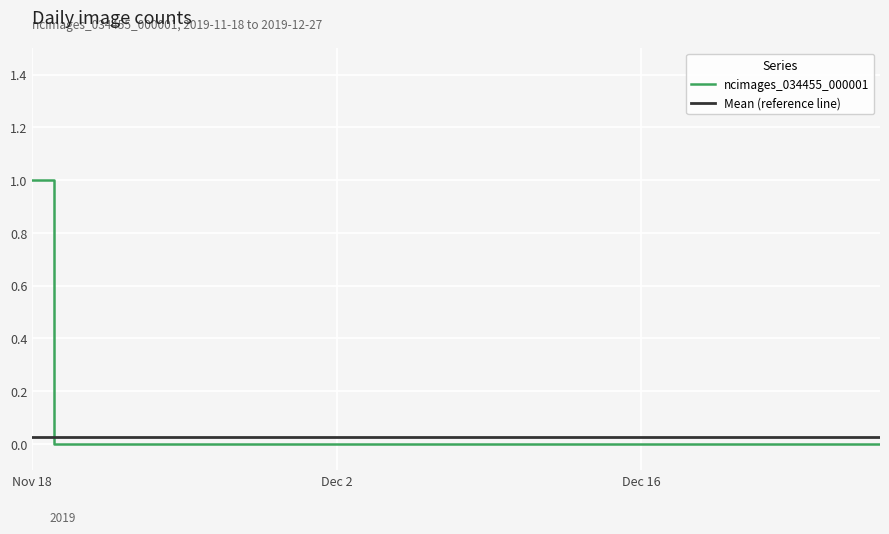

What is the difference between the maximum and minimum values?

1